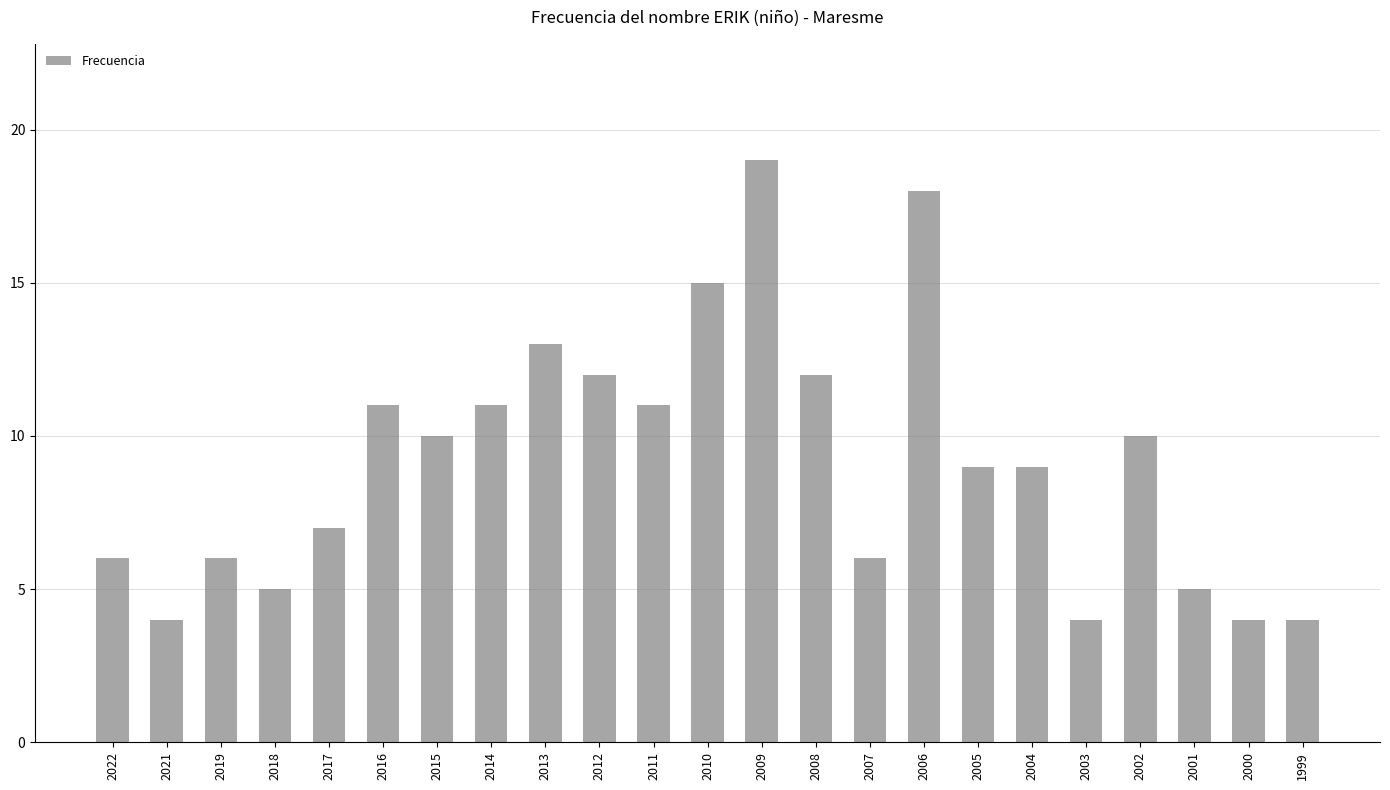

What is the minimum value shown in the chart?

4